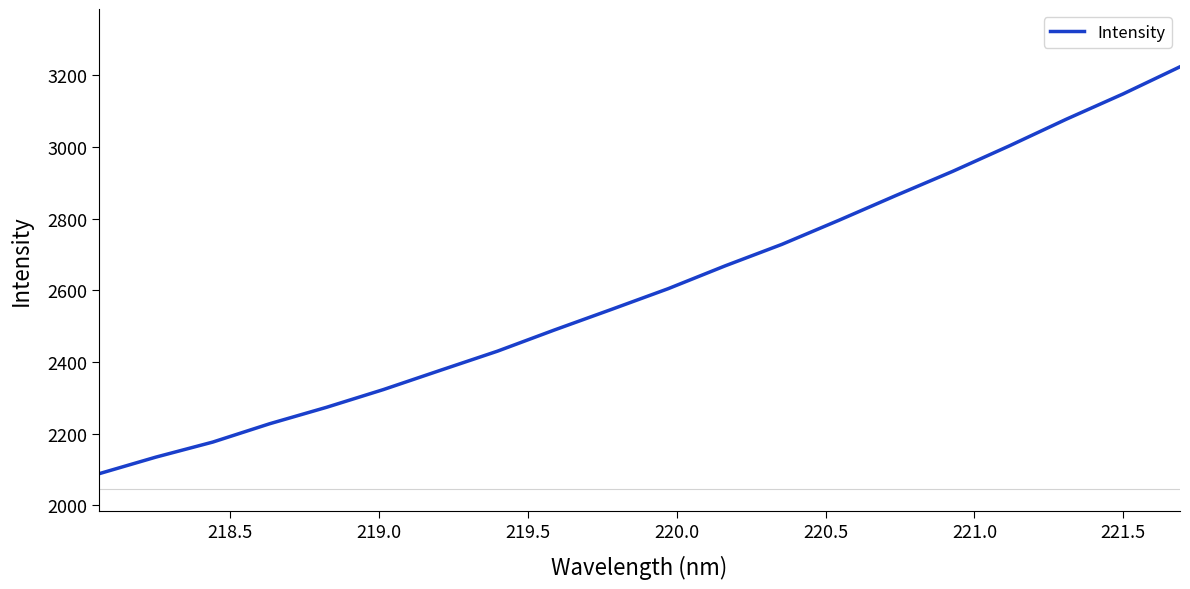

Does the chart have visible grid lines?

No